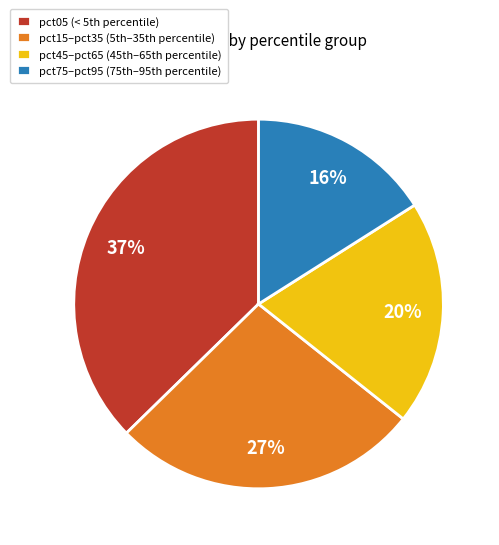

To the nearest percent, what is the difference between the largest and smallest slice percentages?

21%